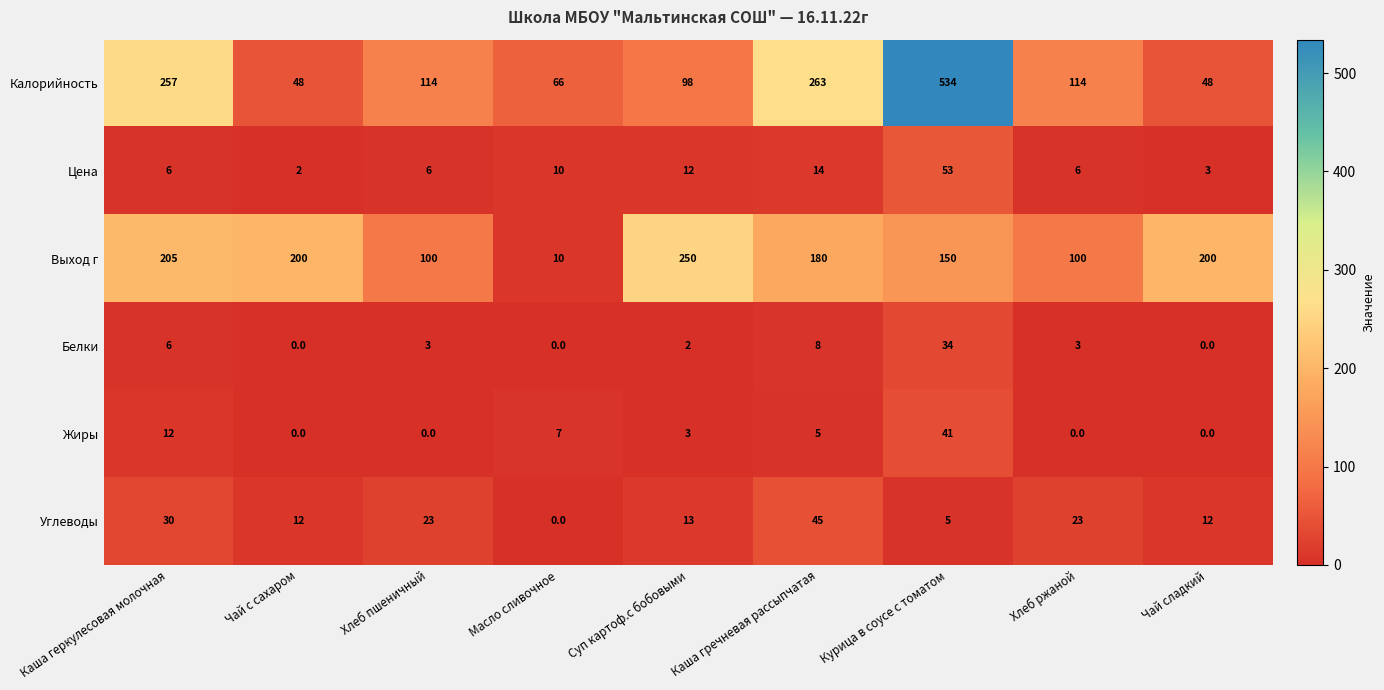

List the series in order of their peak value, lowest first.

Белки, Жиры, Углеводы, Цена, Выход г, Калорийность